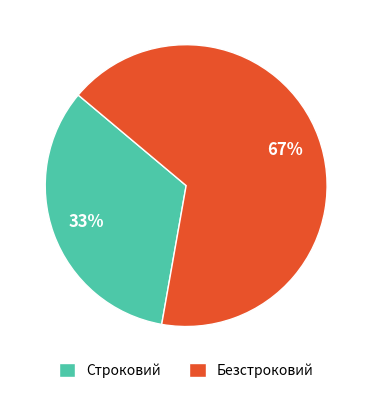

How many segments does this pie chart have?

2